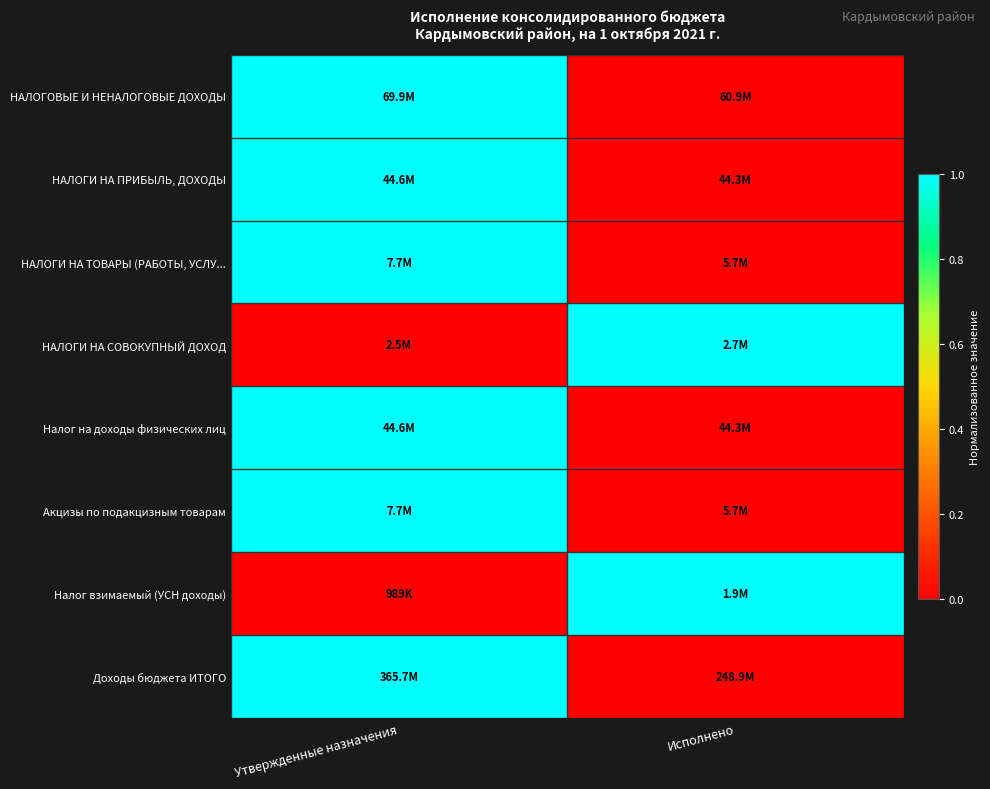

What is the spread (max minus min) of values at Исполнено?

1